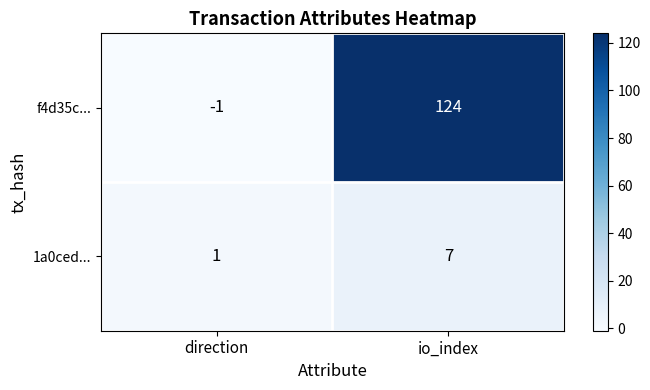

Which category has the highest value across all series?

io_index